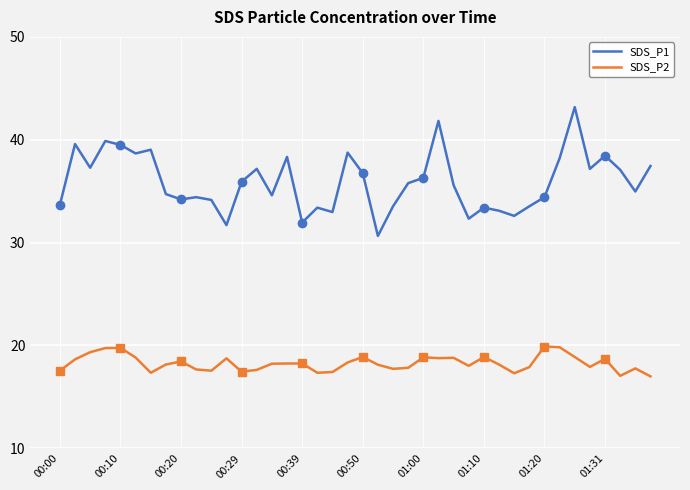

True or false: SDS_P1 and SDS_P2 intersect in this chart.

False